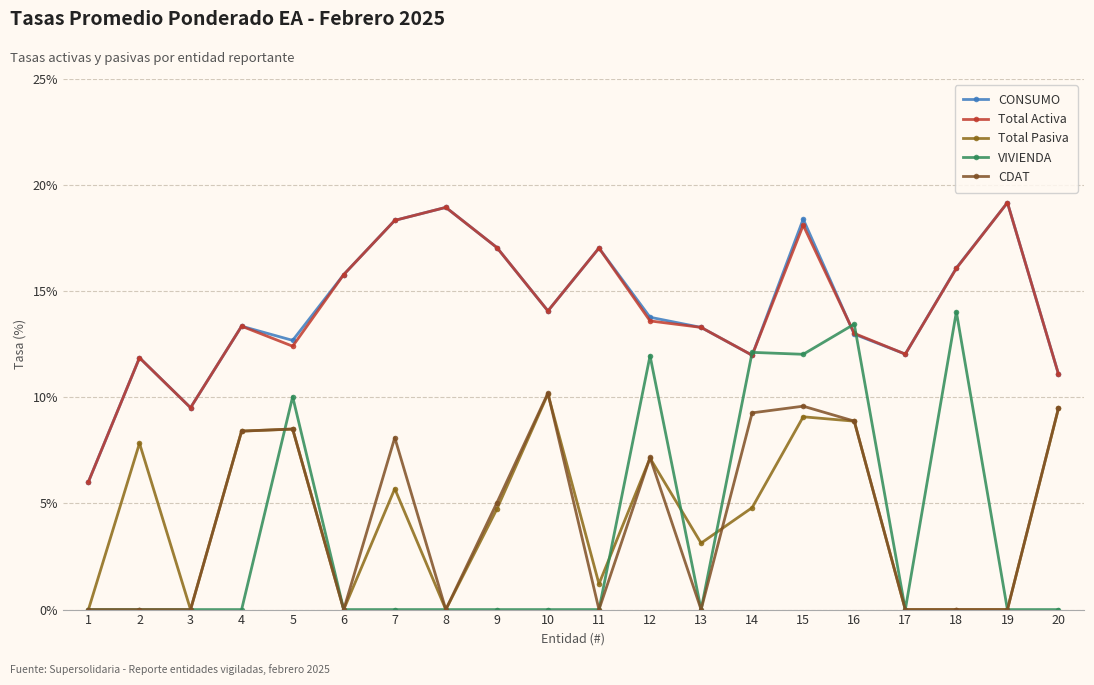

What is the spread (max minus min) of values at 20?

11.1